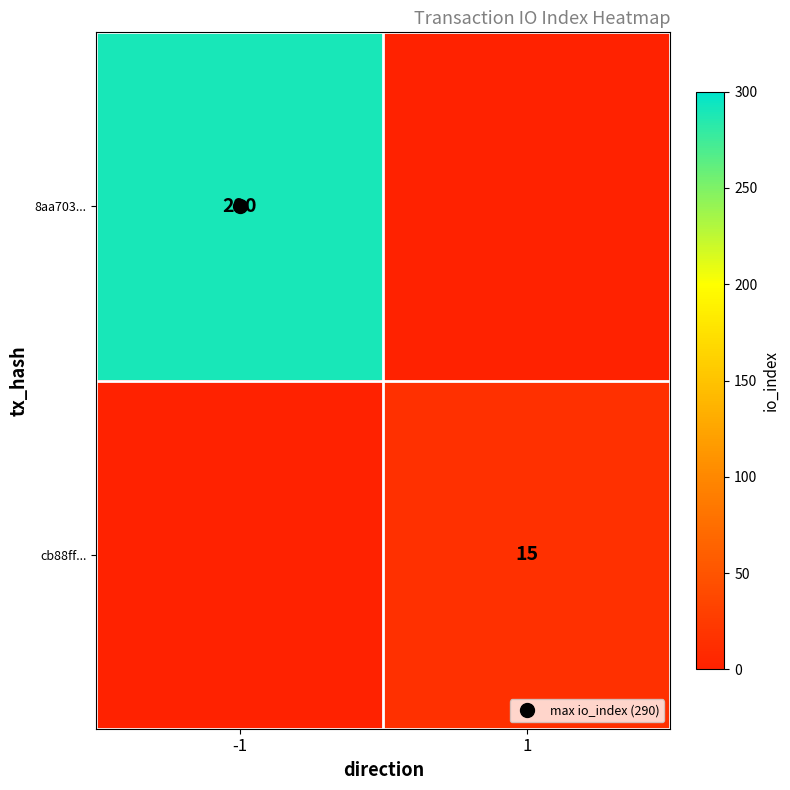

How many values in 8aa703... are above zero?

1